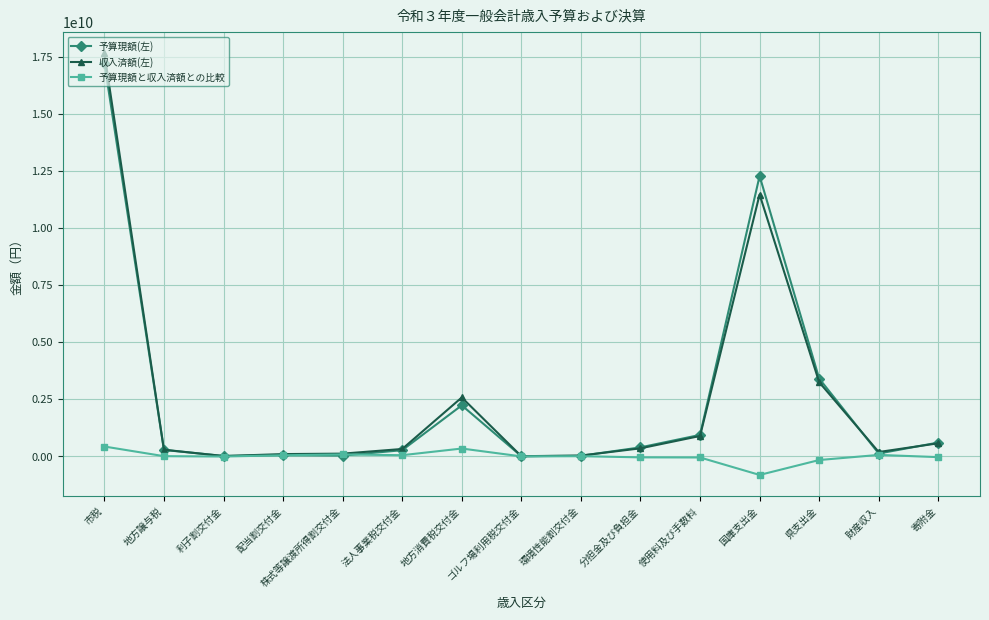

True or false: 予算現額(左) and 収入済額(左) intersect in this chart.

True